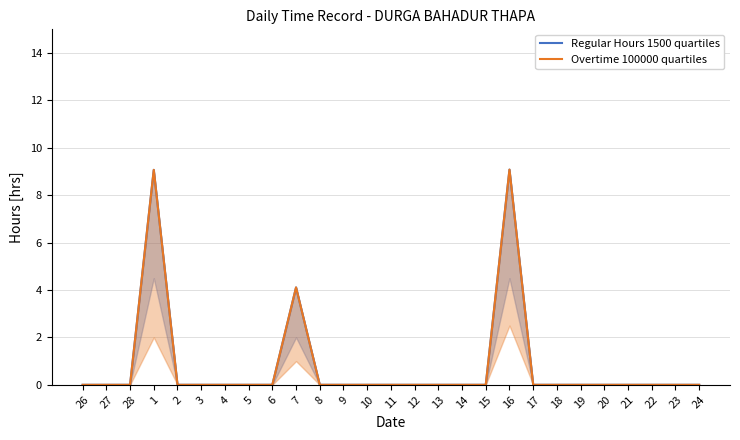

The Overtime 100000 quartiles series shows 9.1 at 16. True or false?

True